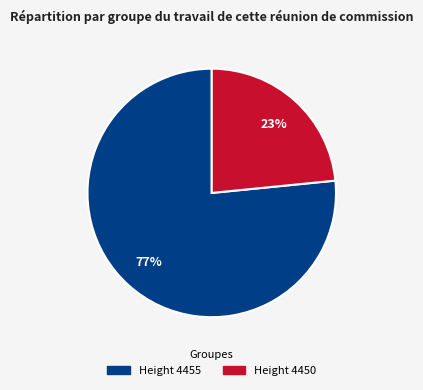

Is there a majority slice in this chart?

Yes